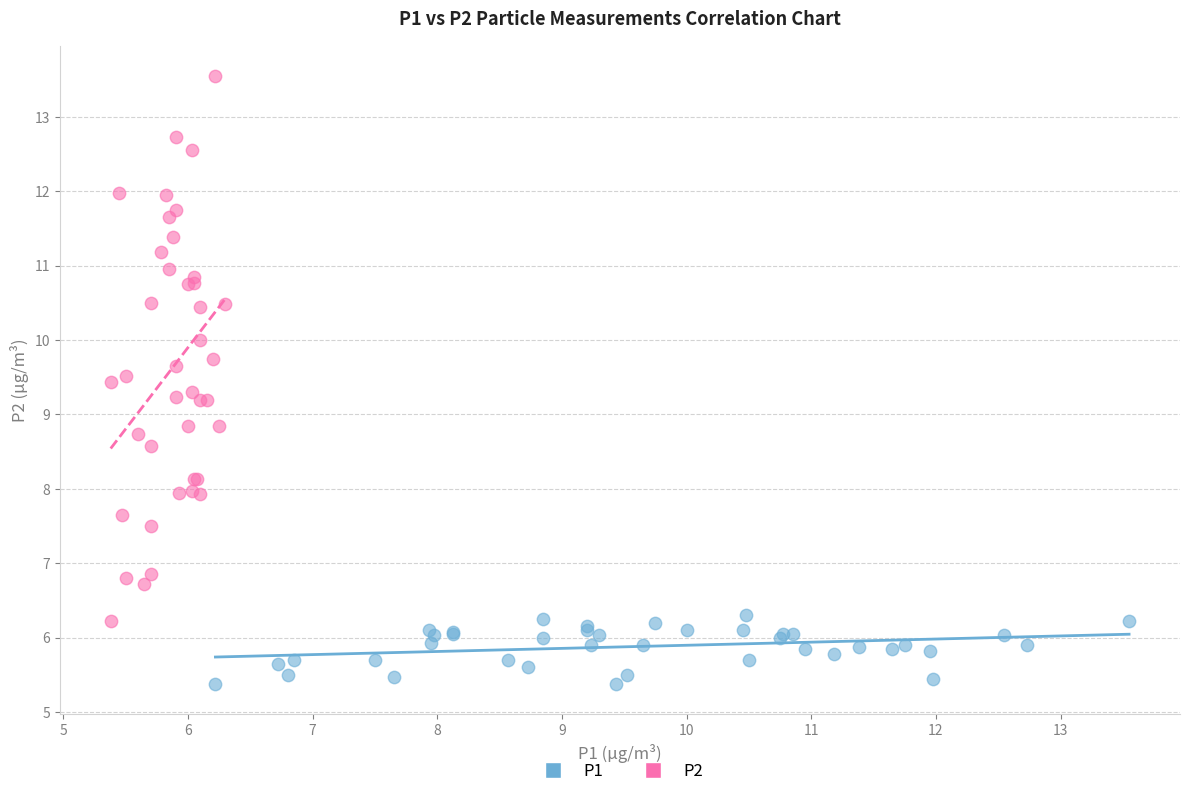

Which series has the widest spread of Y values?

P2